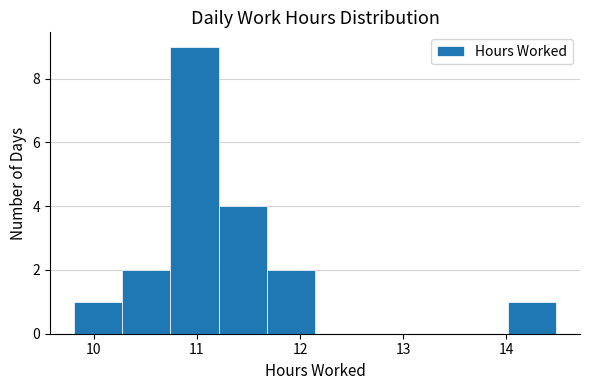

What is the height of the bar covering 9.8 to 10.3 on the x-axis? Neither the bar edges nor the heights are printed on the chart, so give them approximately, as read against the axes.

1